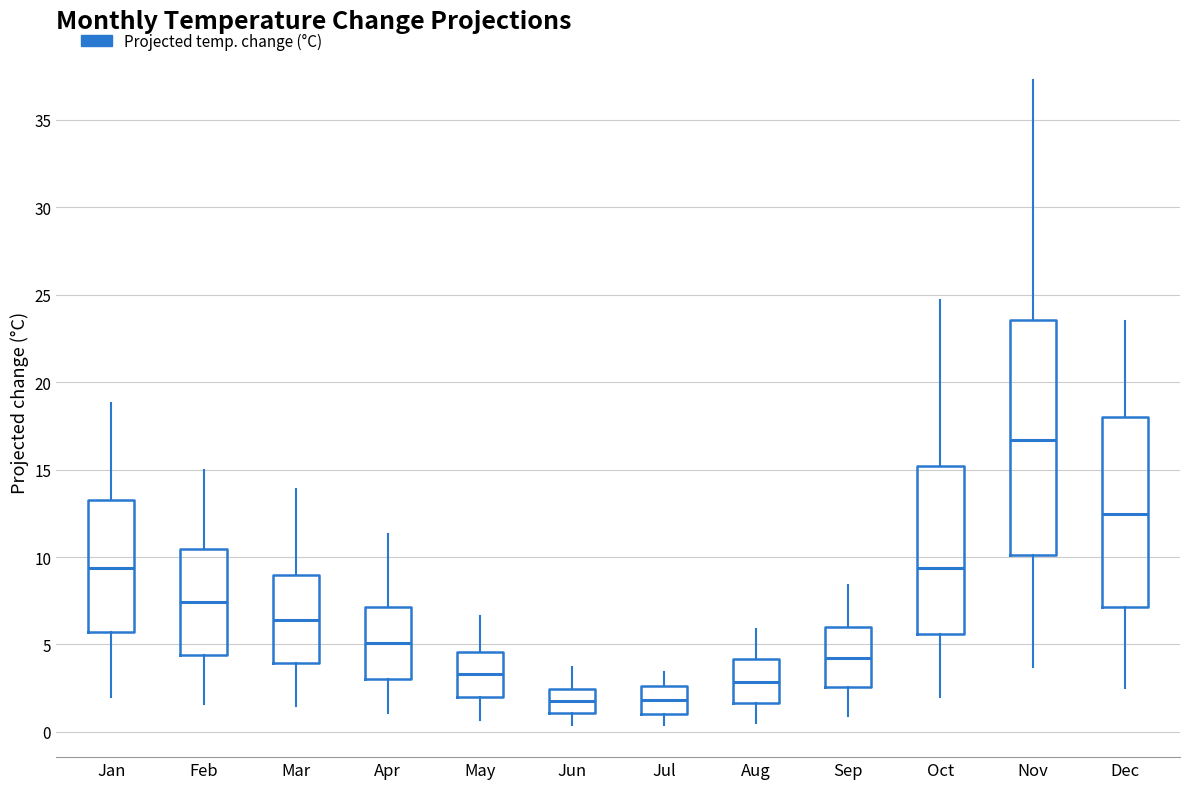

Reading left to right, transcribe this box plot: for each box, give where its median line is, the range the box spans, and where its two whiskers end, as read against the y-axis. The values are not printed on the chart, so give them approximately, as read against the axis.

Jan: median 9.5, box 5.5 to 13.5, whiskers 2.0 to 19.0
Feb: median 7.5, box 4.5 to 10.5, whiskers 1.5 to 15.0
Mar: median 6.5, box 4.0 to 9.0, whiskers 1.5 to 14.0
Apr: median 5.0, box 3.0 to 7.0, whiskers 1.0 to 11.5
May: median 3.5, box 2.0 to 4.5, whiskers 0.5 to 6.5
Jun: median 2.0, box 1.0 to 2.5, whiskers 0.5 to 3.5
Jul: median 2.0, box 1.0 to 2.5, whiskers 0.5 to 3.5
Aug: median 3.0, box 1.5 to 4.0, whiskers 0.5 to 6.0
Sep: median 4.5, box 2.5 to 6.0, whiskers 1.0 to 8.5
Oct: median 9.5, box 5.5 to 15.0, whiskers 2.0 to 24.5
Nov: median 16.5, box 10.0 to 23.5, whiskers 3.5 to 37.5
Dec: median 12.5, box 7.0 to 18.0, whiskers 2.5 to 23.5